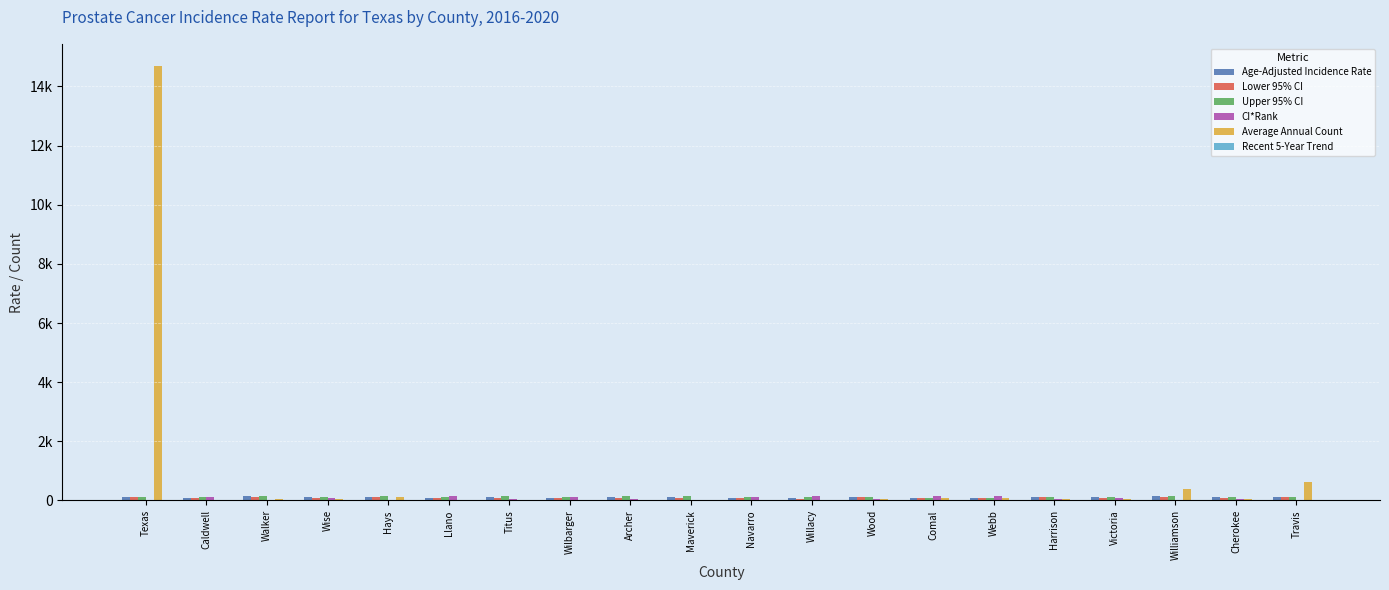

Are the bars grouped side by side (vs. stacked)?

Yes